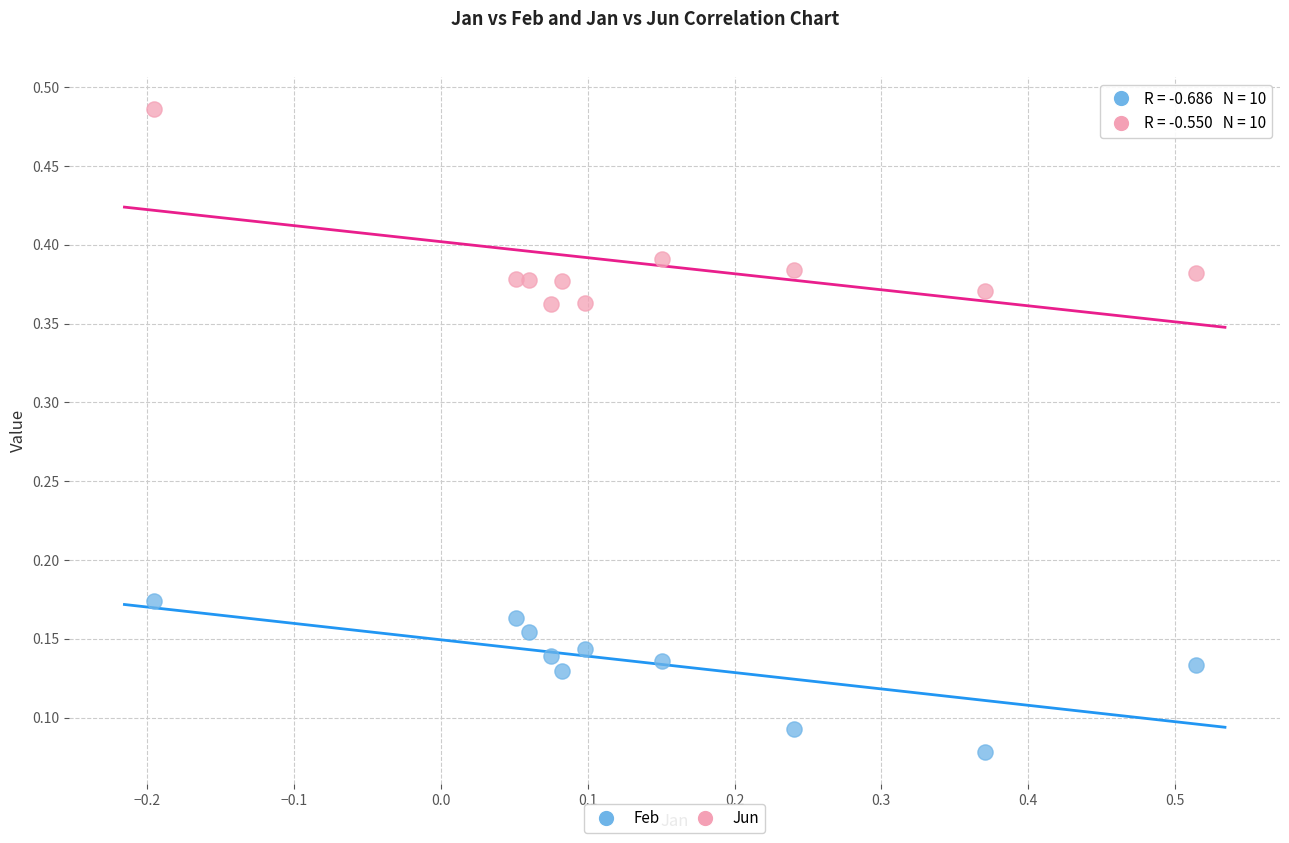

Across all data points, what is the range of X values (max minus min)?

0.7